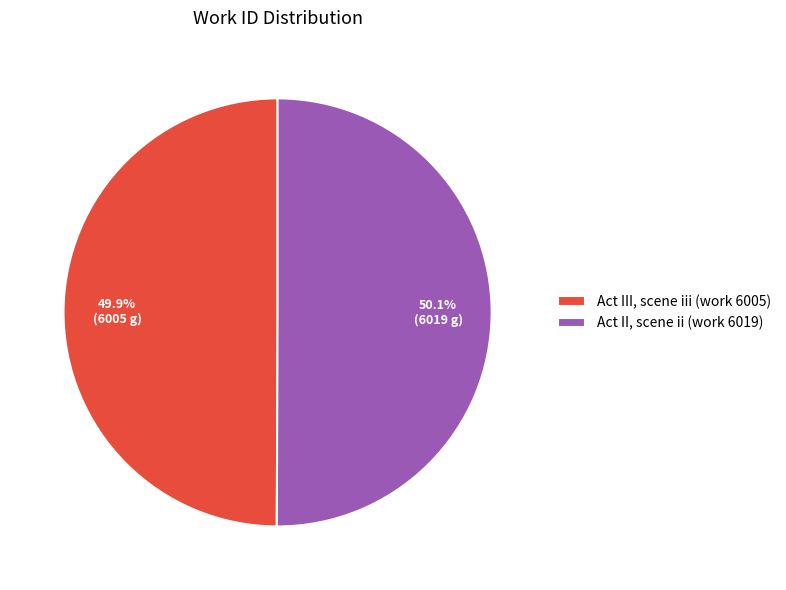

To the nearest percent, what percentage of the pie is Act II, scene ii (work 6019)?

50%